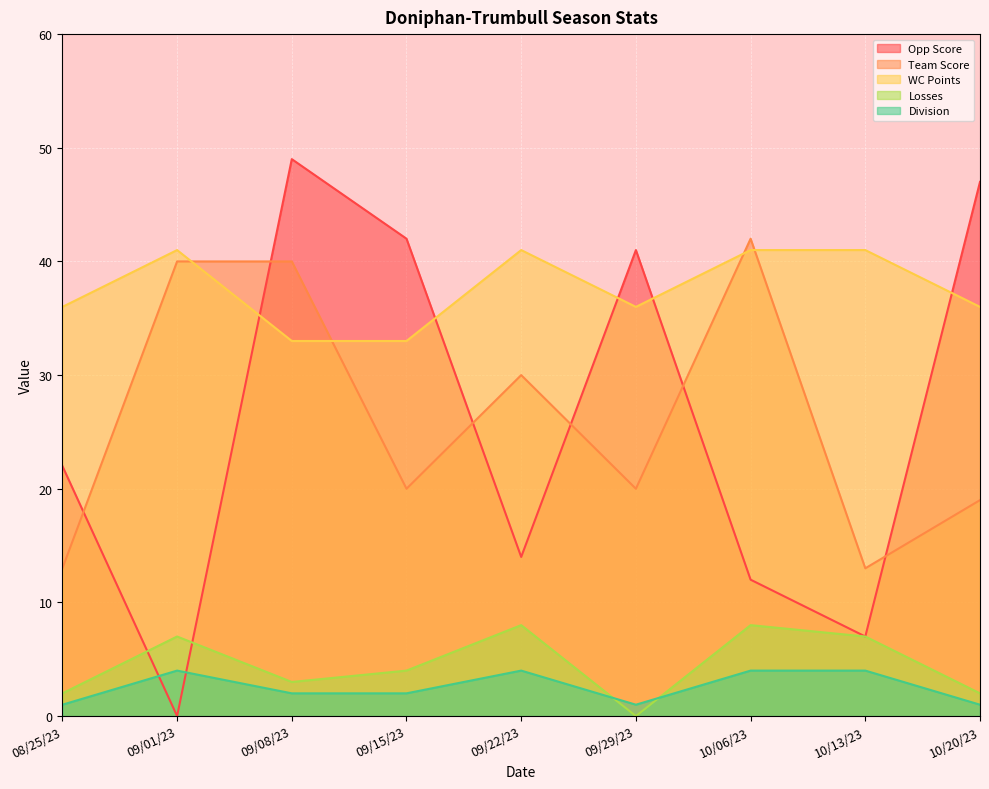

What is the difference between the Opp Score values at 09/22/23 and 08/25/23?

8